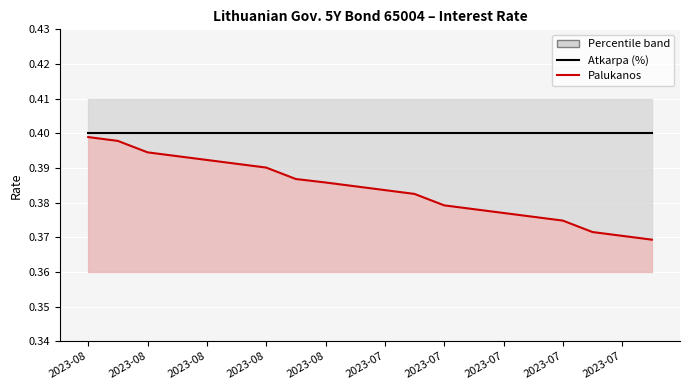

What is the value of the Atkarpa (%) point at the 4th from the left?

0.4